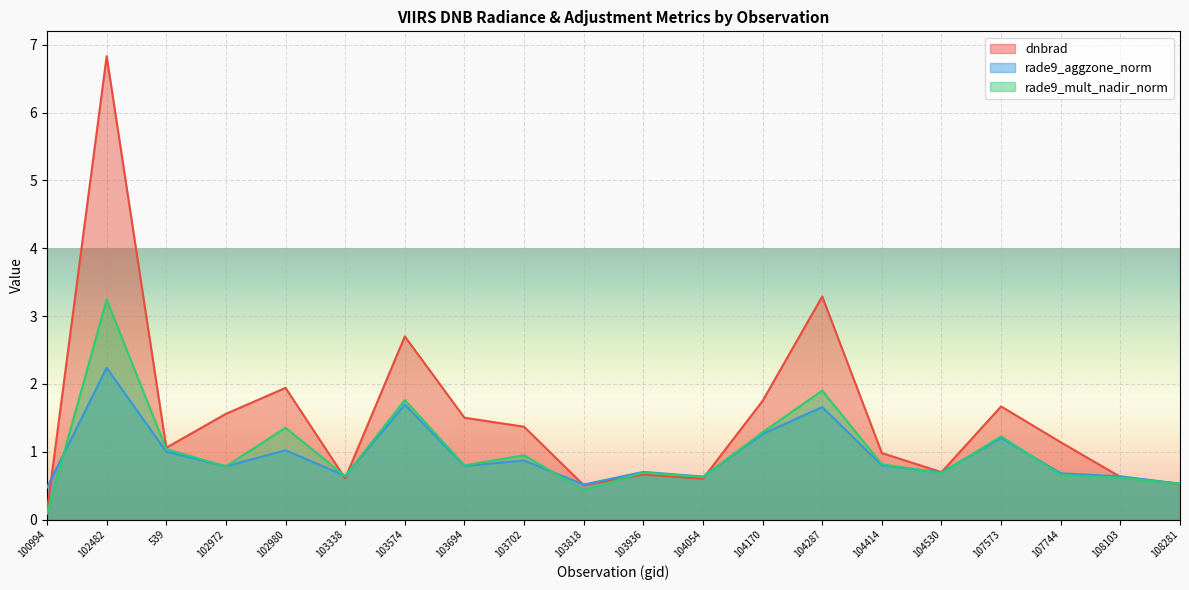

How many data points does each series have?

20